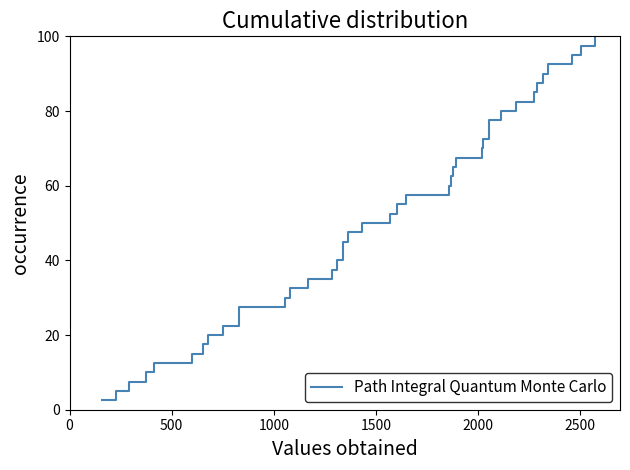

True or false: the data has more than 0 interior local peaks.

False